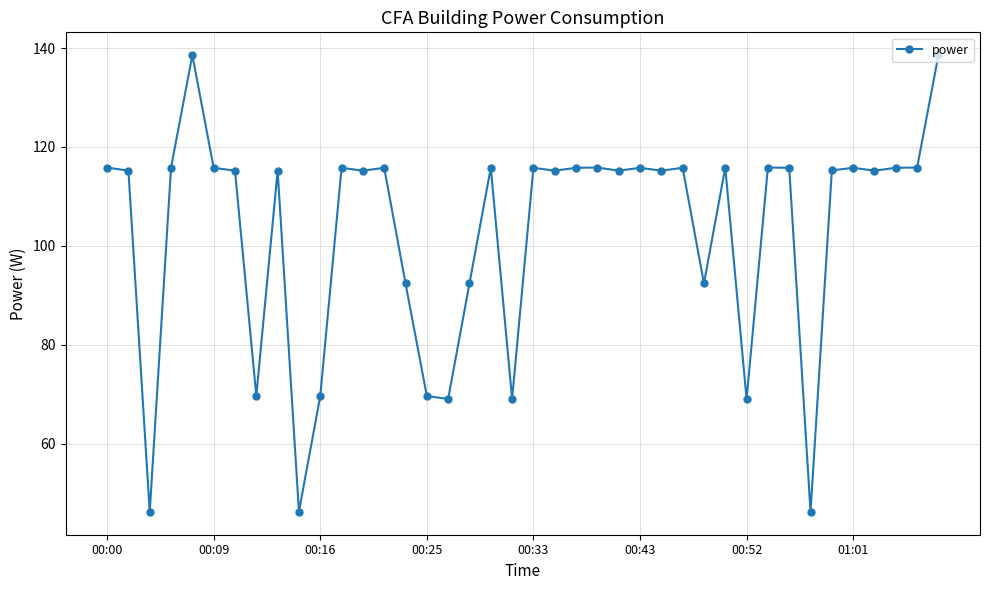

What is the average value?

102.9